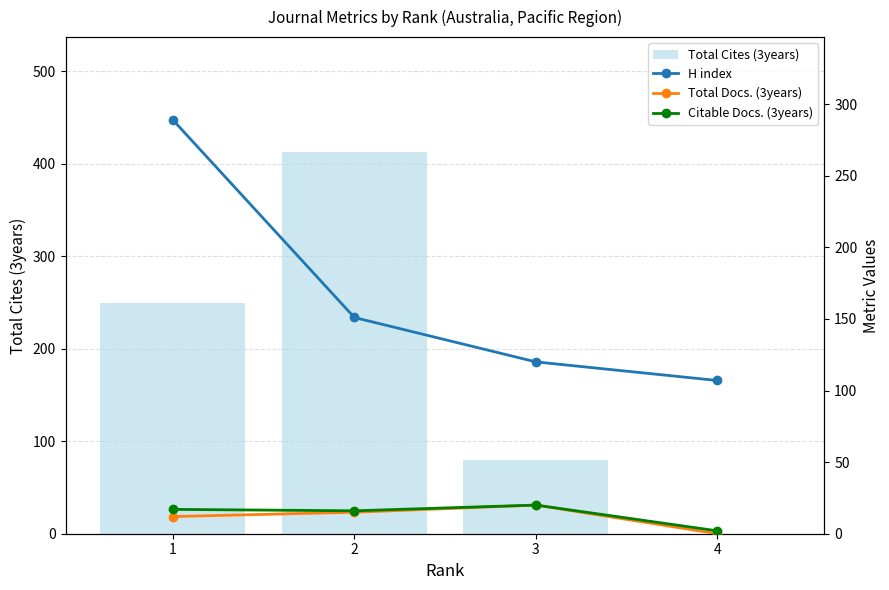

Is it true that Total Docs. (3years) equals 12 at 1?

True